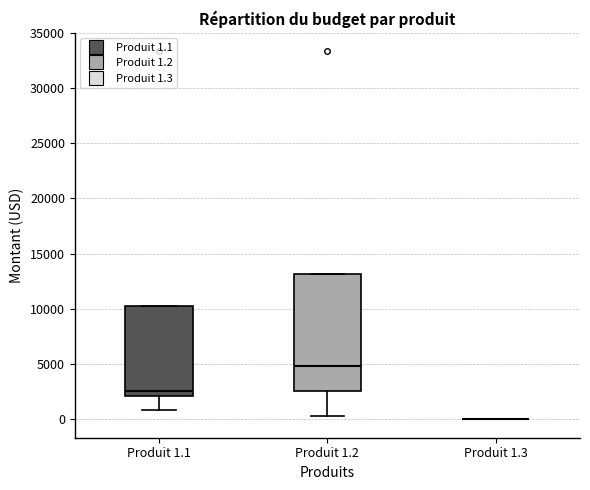

Comparing the boxes themselves (not the whiskers), which one is the tallest?

Produit 1.2